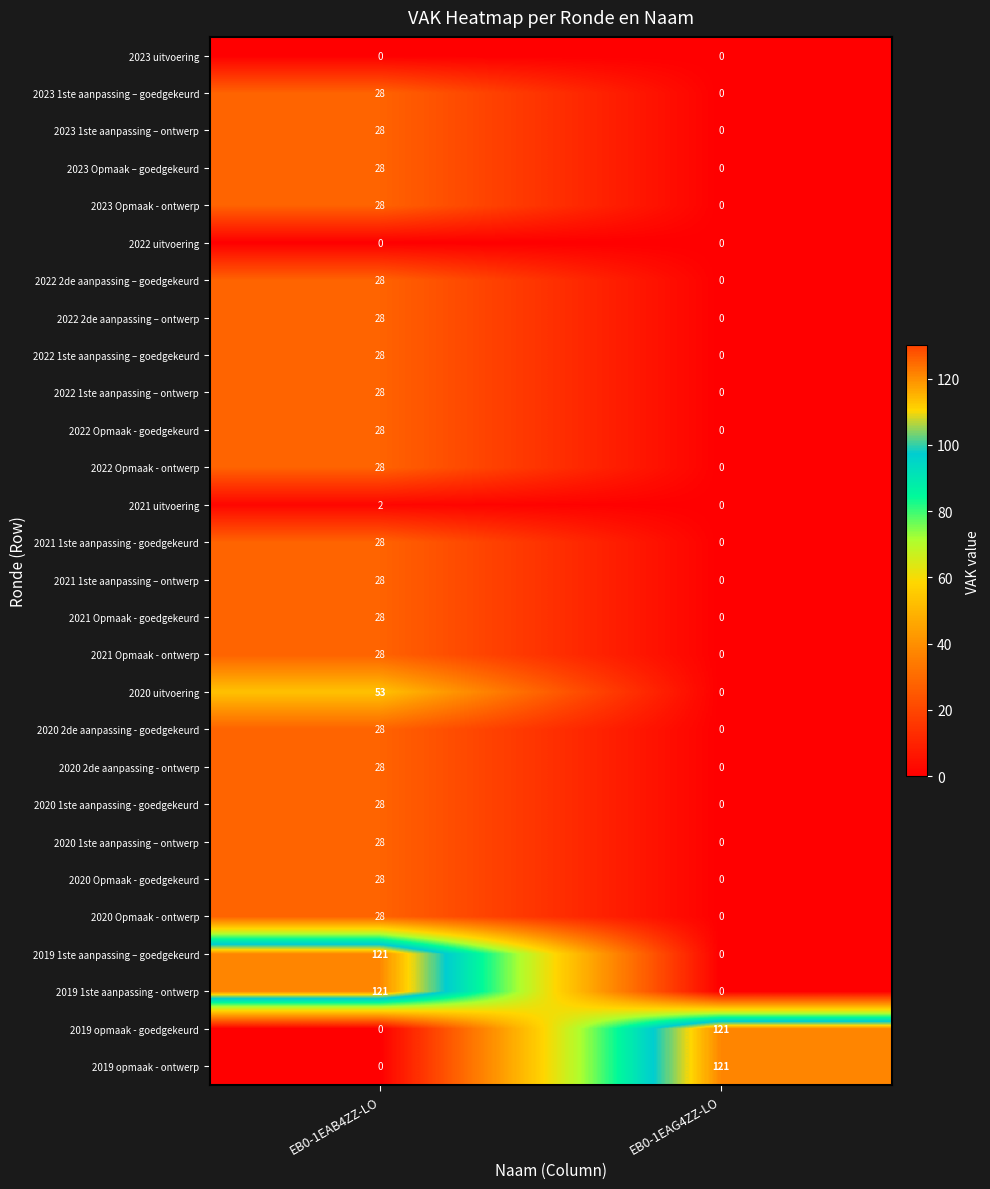

What is the difference between the highest and lowest values at EB0-1EAB4ZZ-LO?

121